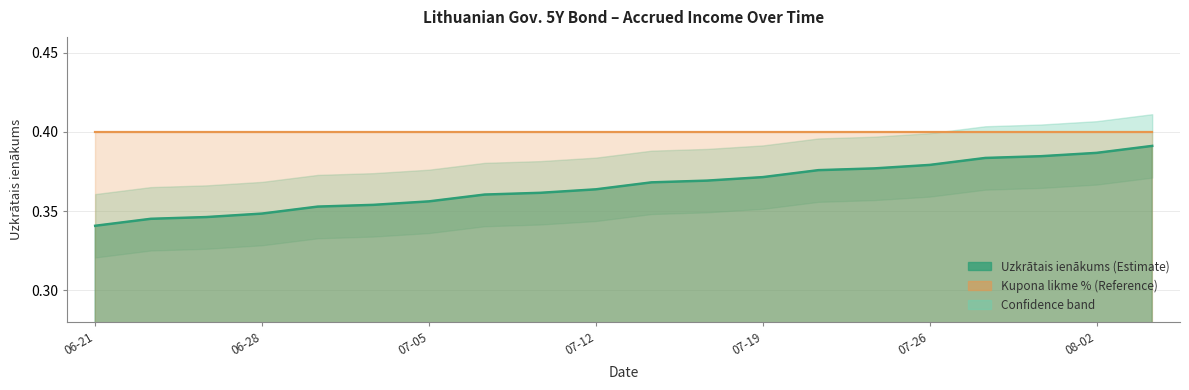

What is the average value of the Uzkrātais ienākums upper series?

0.4